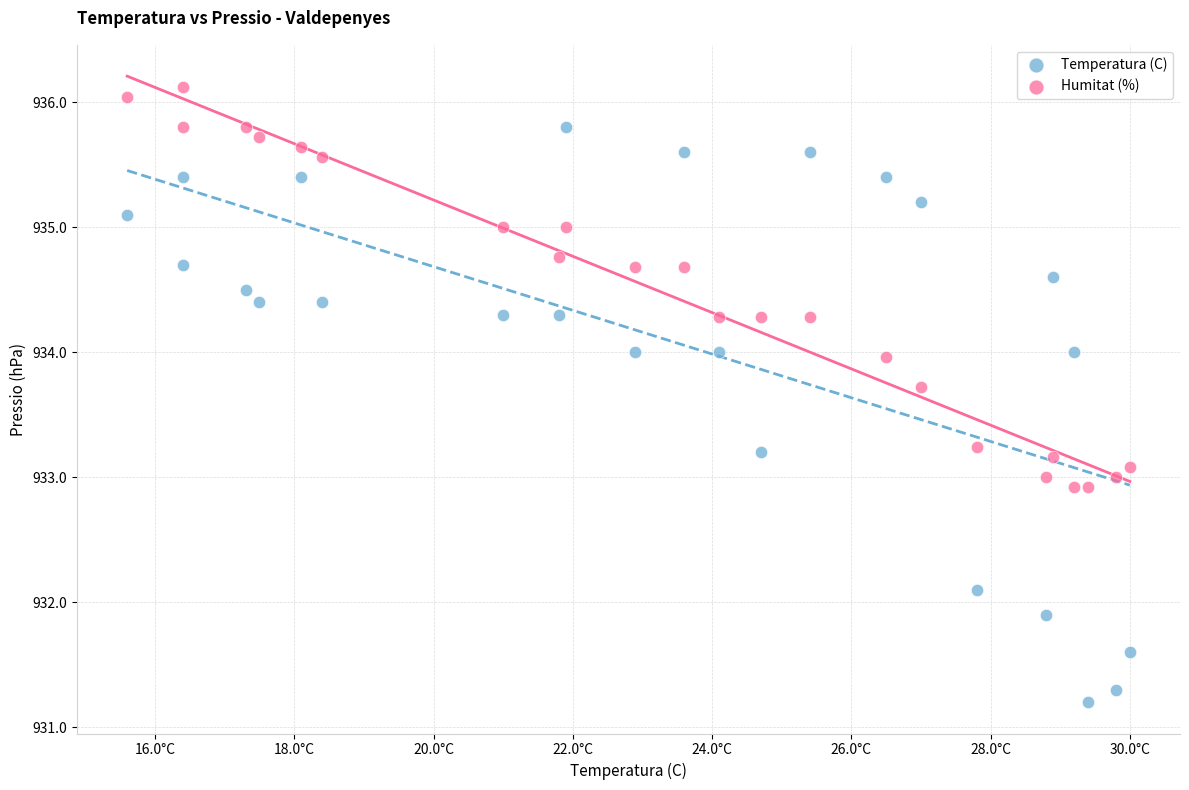

What are all the series names shown in the legend?

Temperatura (C), Humitat (%)